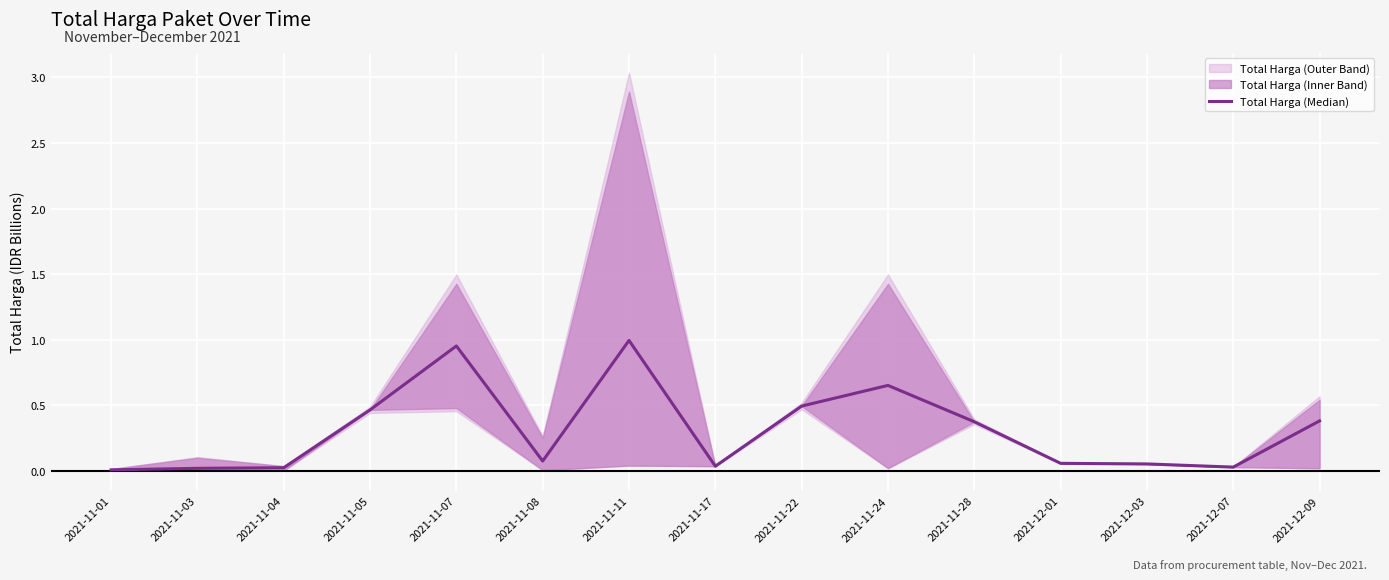

What is the label of the 1st point from the left?

2021-11-01